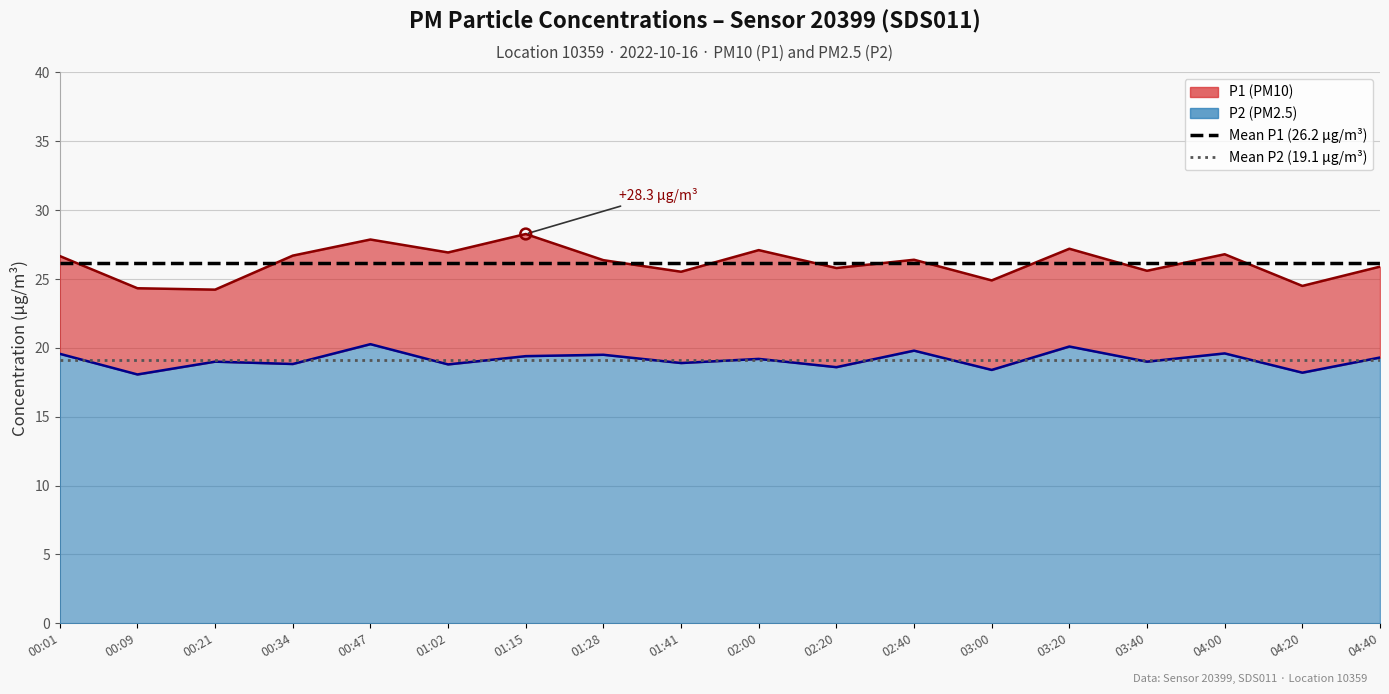

Which series has the largest Y range (max minus min)?

Mean P1 (26.2)